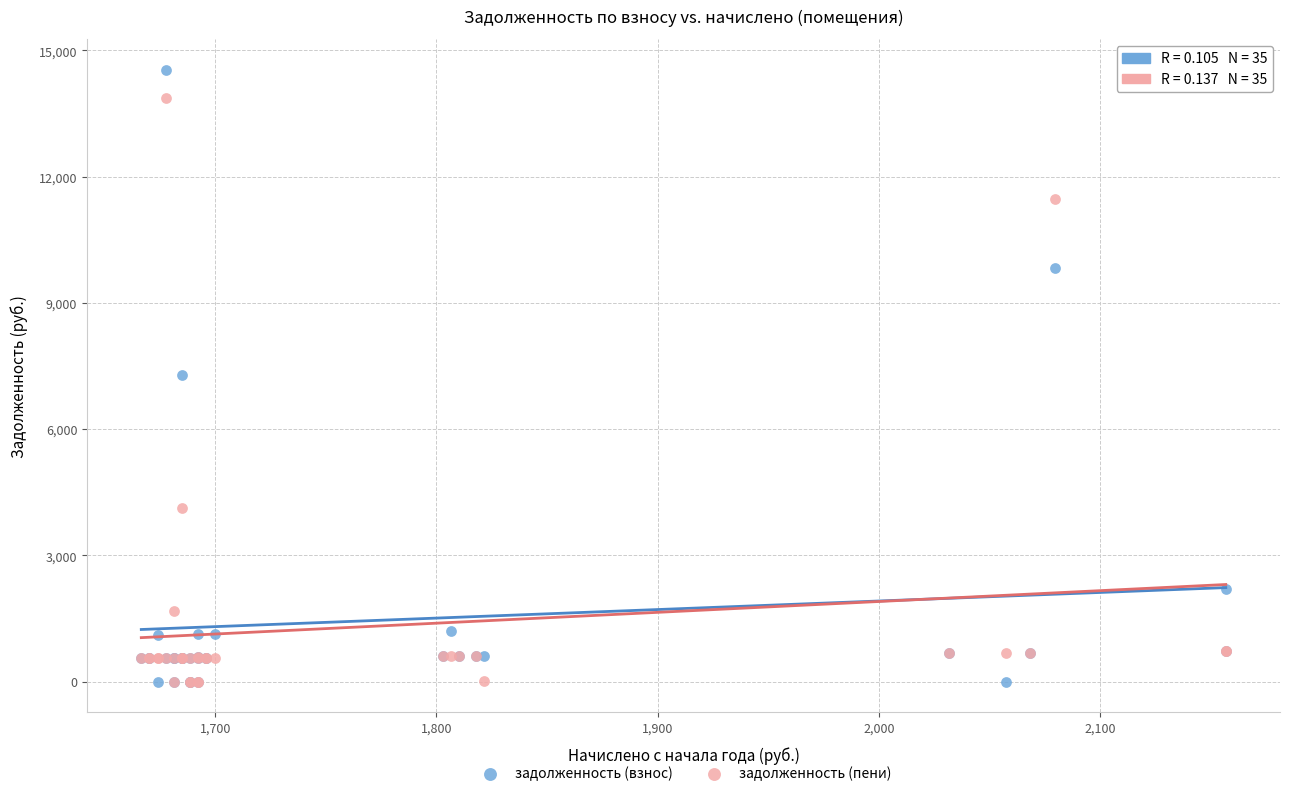

In the задолженность (пени) series, what Y value is closest to 6937?

4125.2